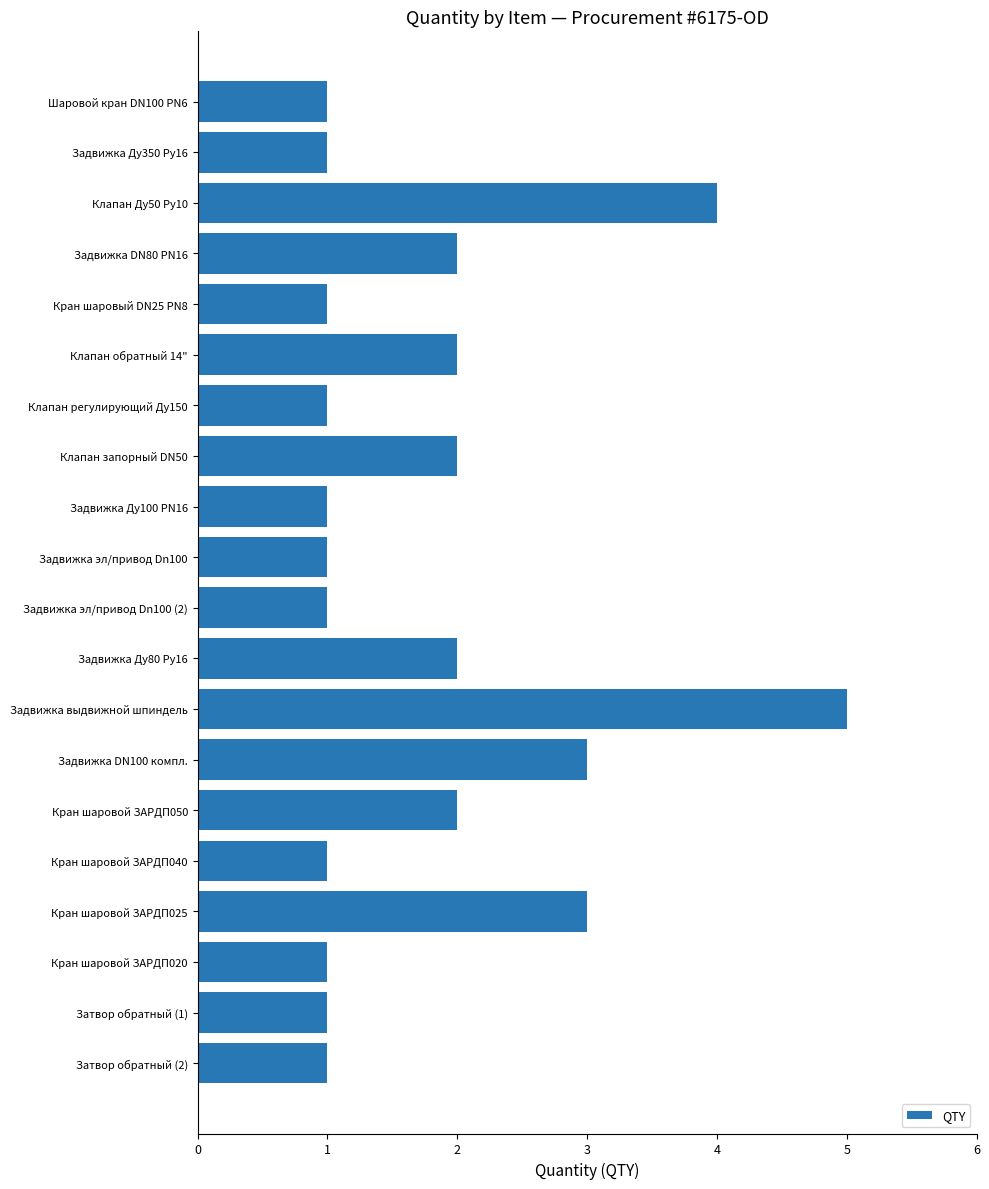

The chart shows a value of 2 at Задвижка DN80 PN16. True or false?

True